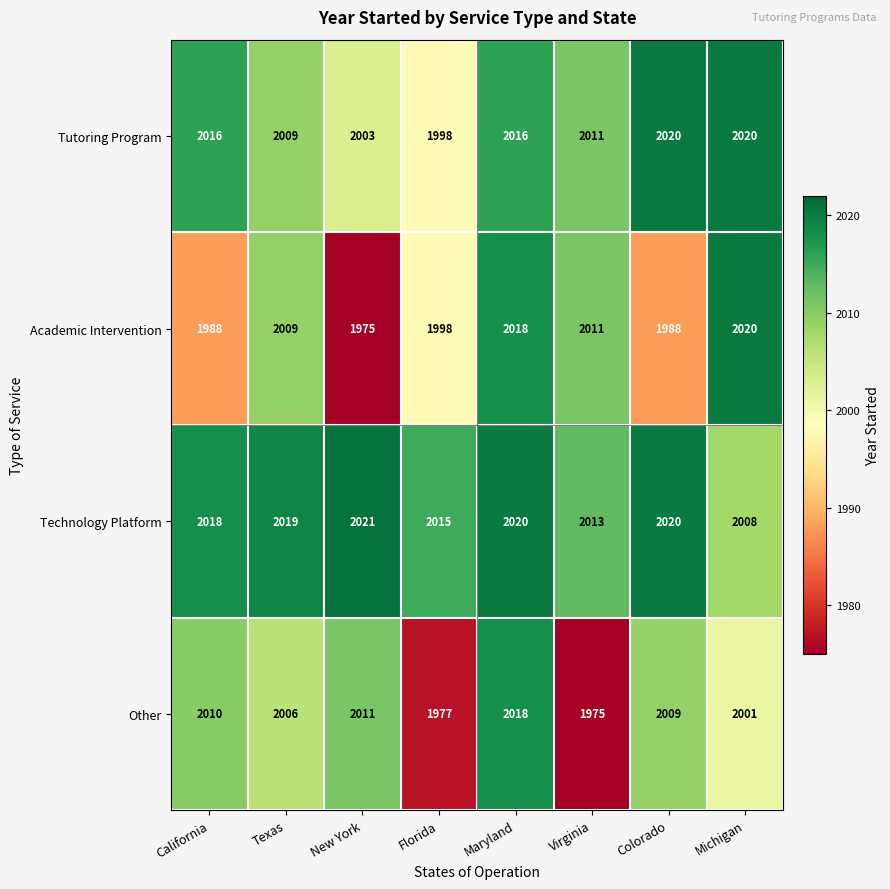

What is the average value of the Academic Intervention series?

2001